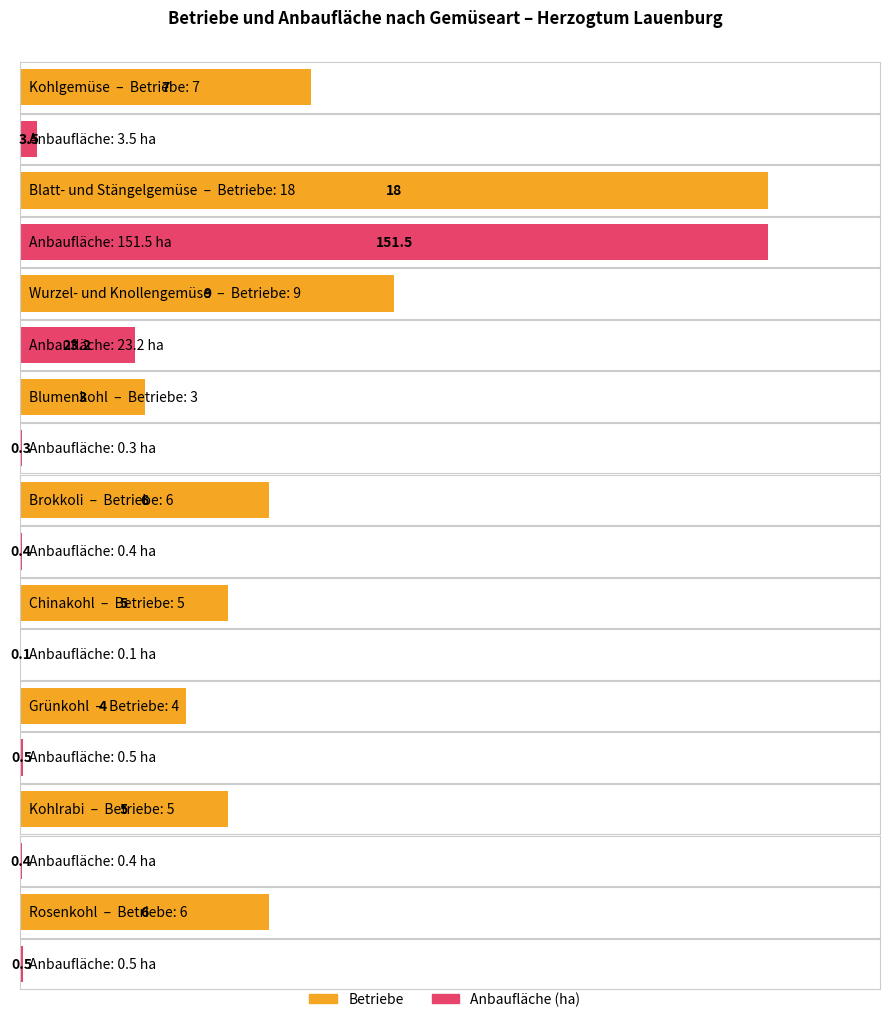

At Blatt- und Stängelgemüse, list the series in order from smallest to largest.

Betriebe, Anbaufläche